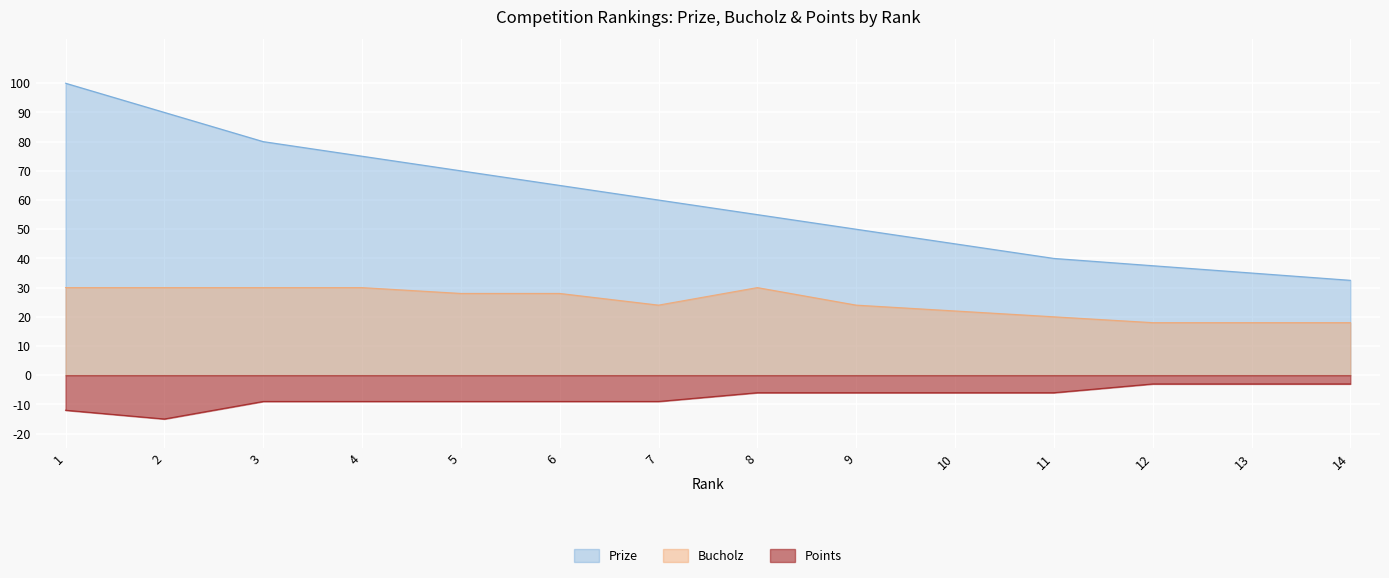

How many interior local peaks does the Bucholz series have?

1